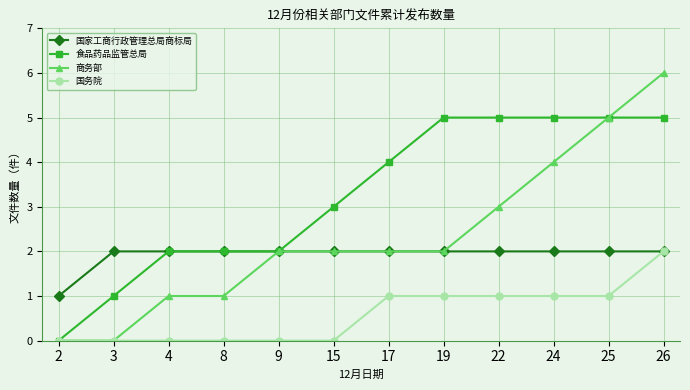

What is the total value across all series at 9?

6